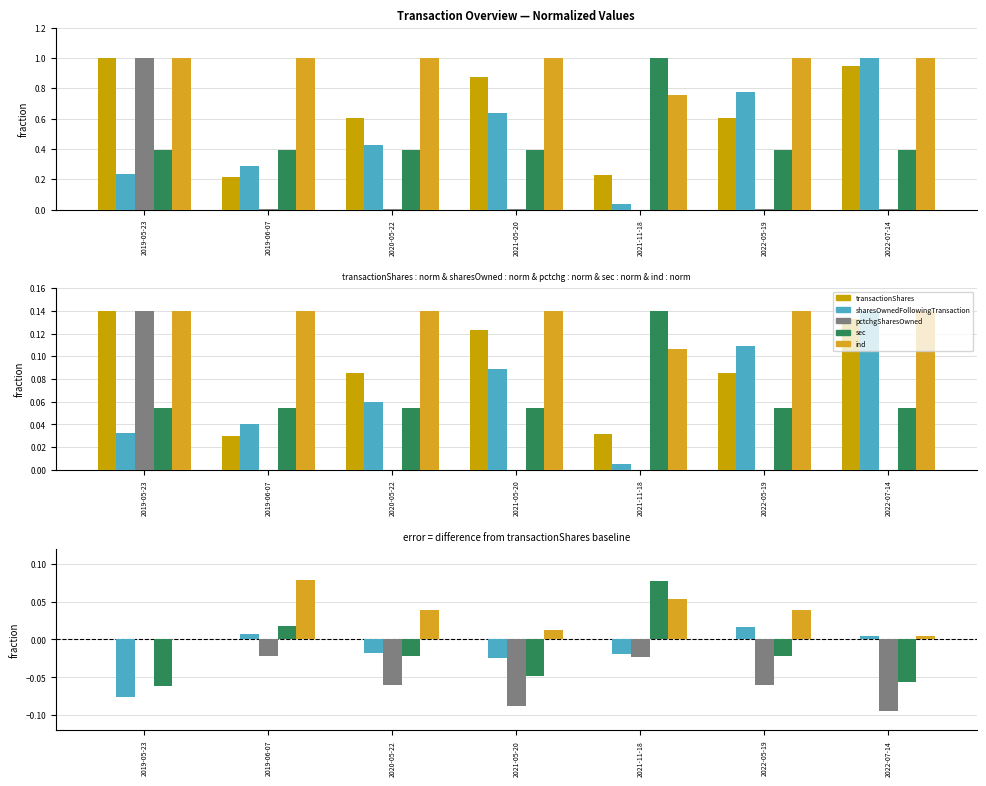

Which series has the largest total across all categories?

ind